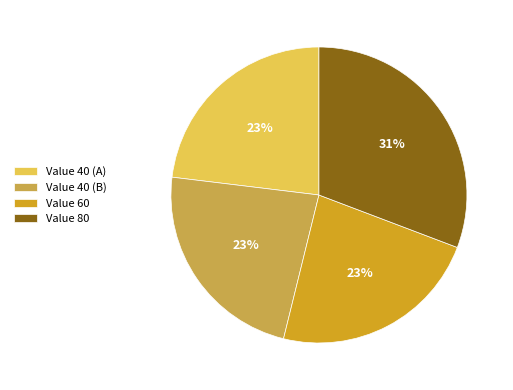

Does Value 40 (A) represent more than half of the total?

No